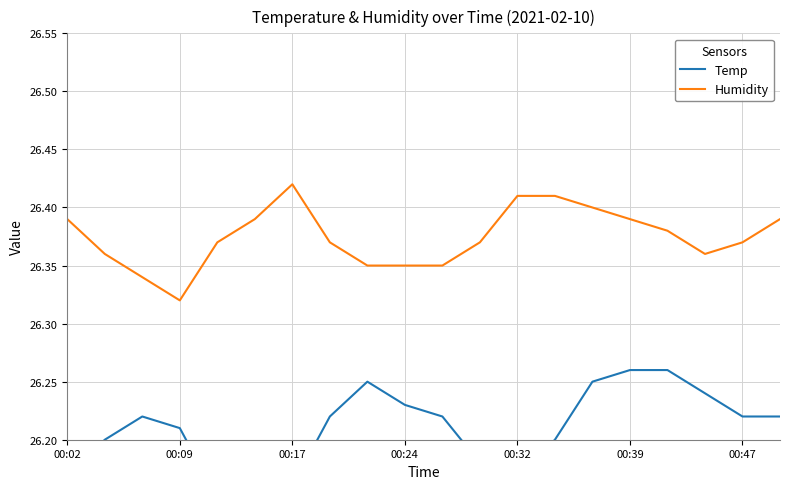

True or false: Temp has more than 1 interior local peaks.

True